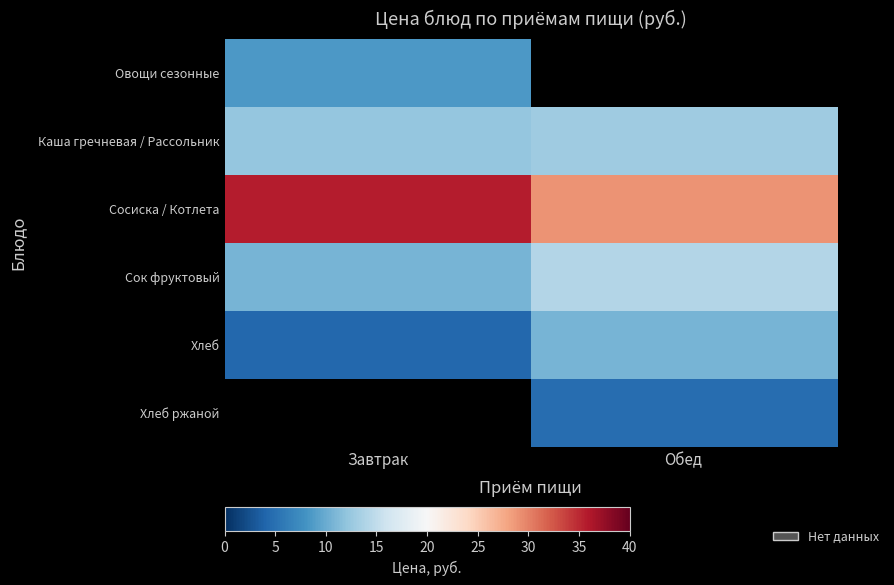

What is the sum of the Каша гречневая / Рассольник values at Завтрак and Обед?

25.2